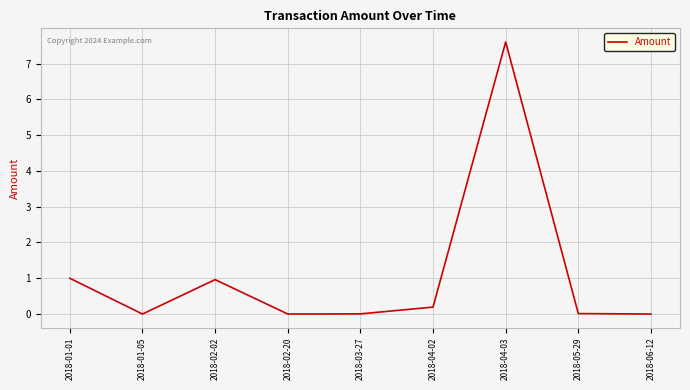

Does the chart have visible grid lines?

Yes